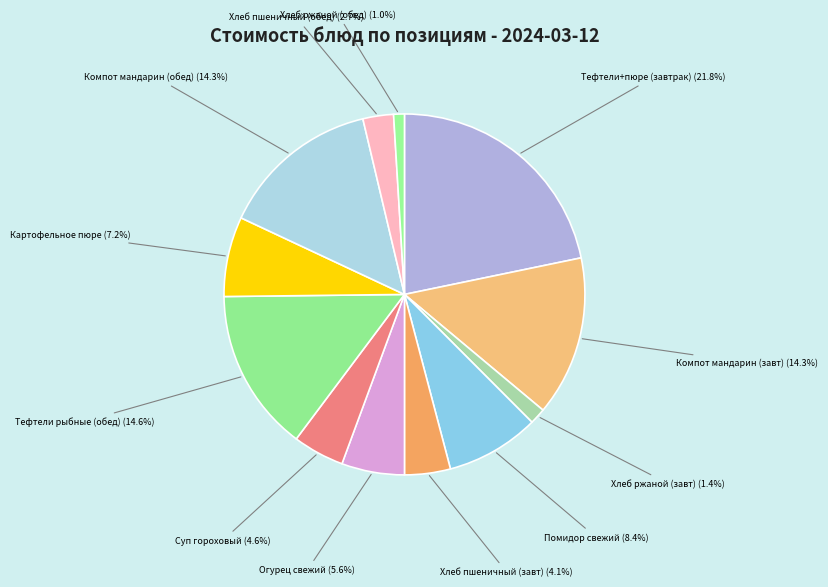

Count the number of slices in the pie.

12